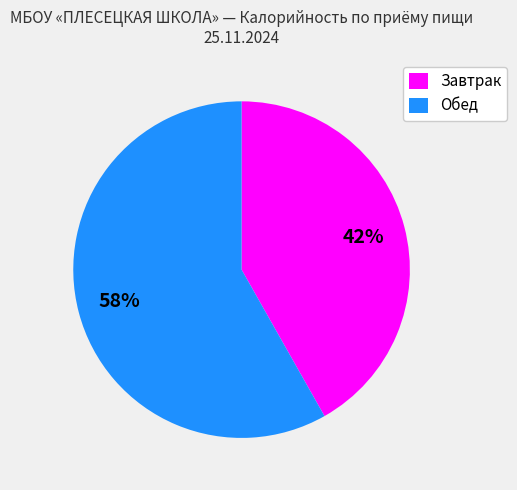

Is it true that Завтрак is 42% of the pie?

True